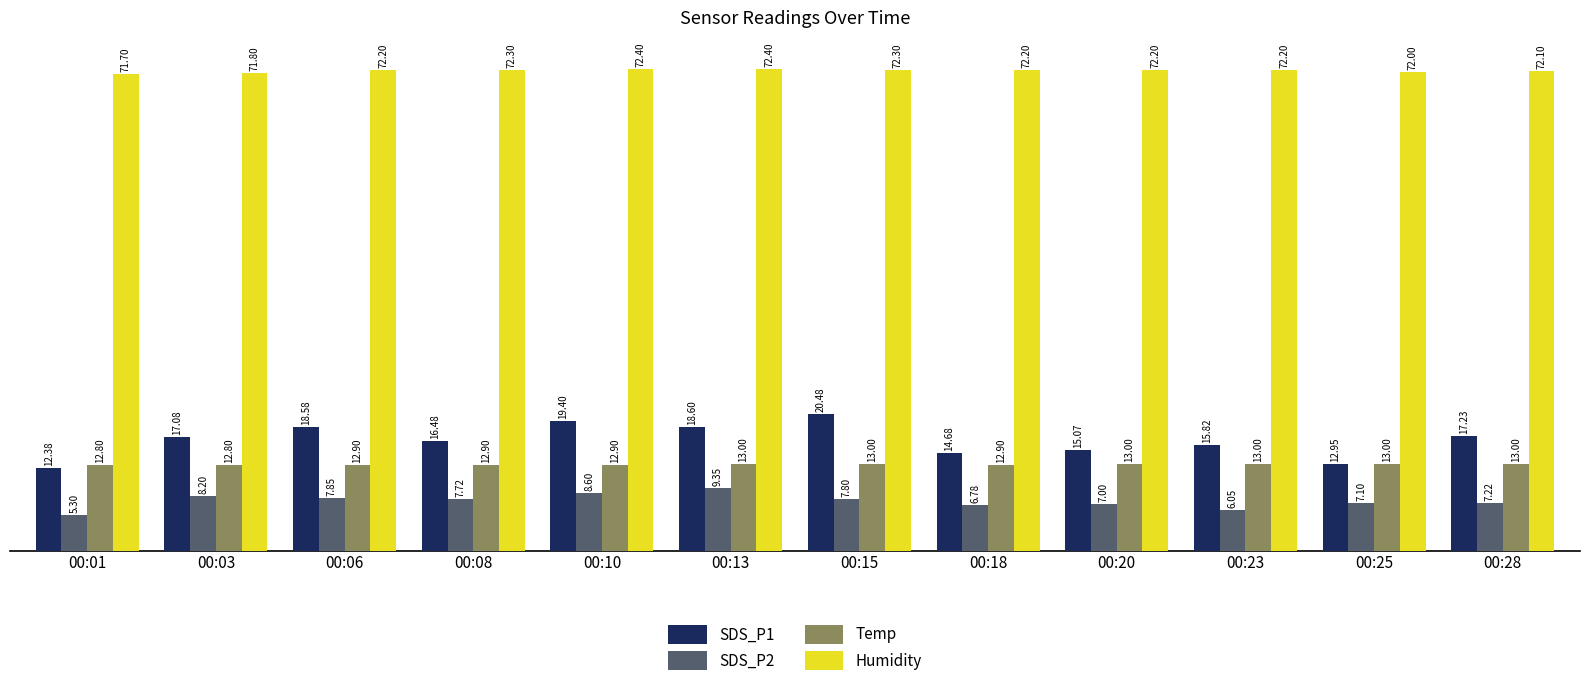

Where is SDS_P1 nearest to the value 16?

00:23